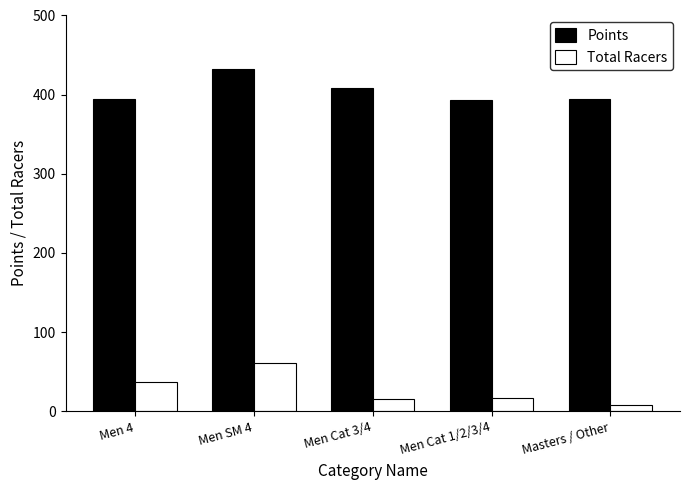

Which series has the largest range (max minus min)?

Total Racers